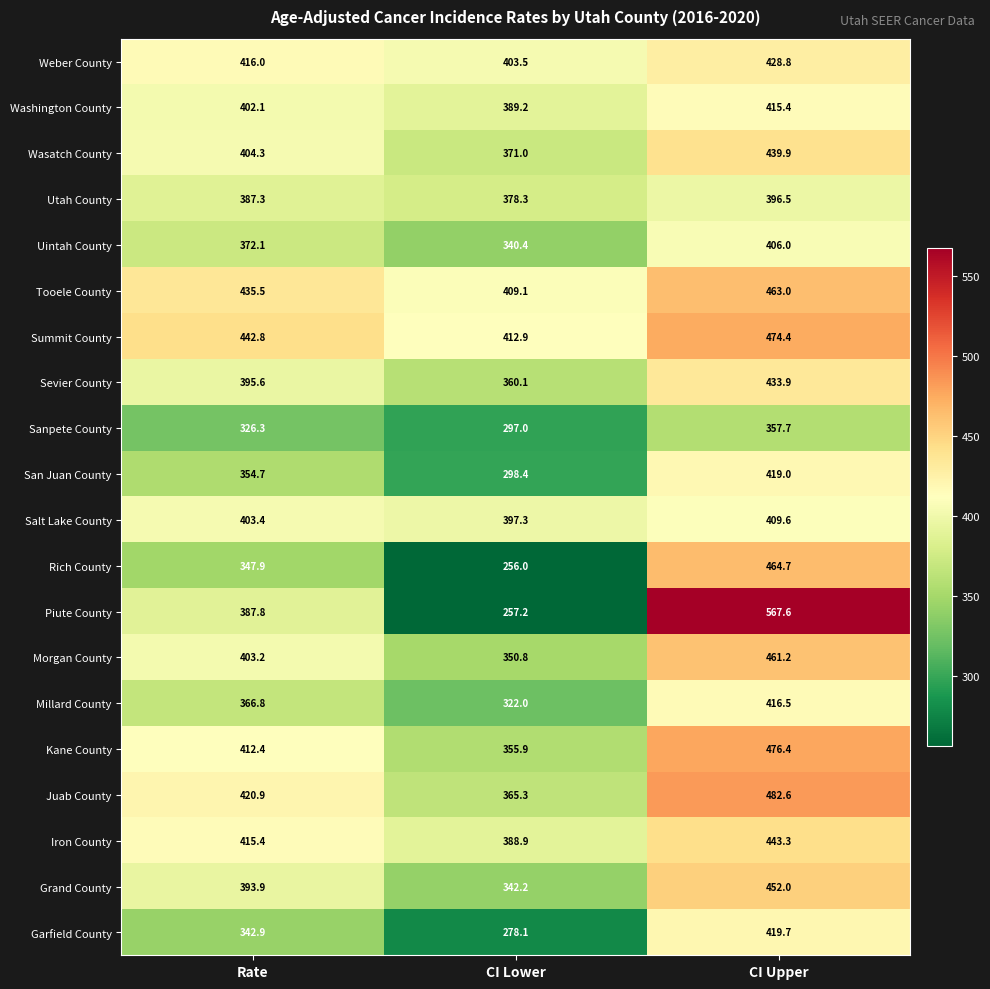

What is the smallest value displayed?

256.0